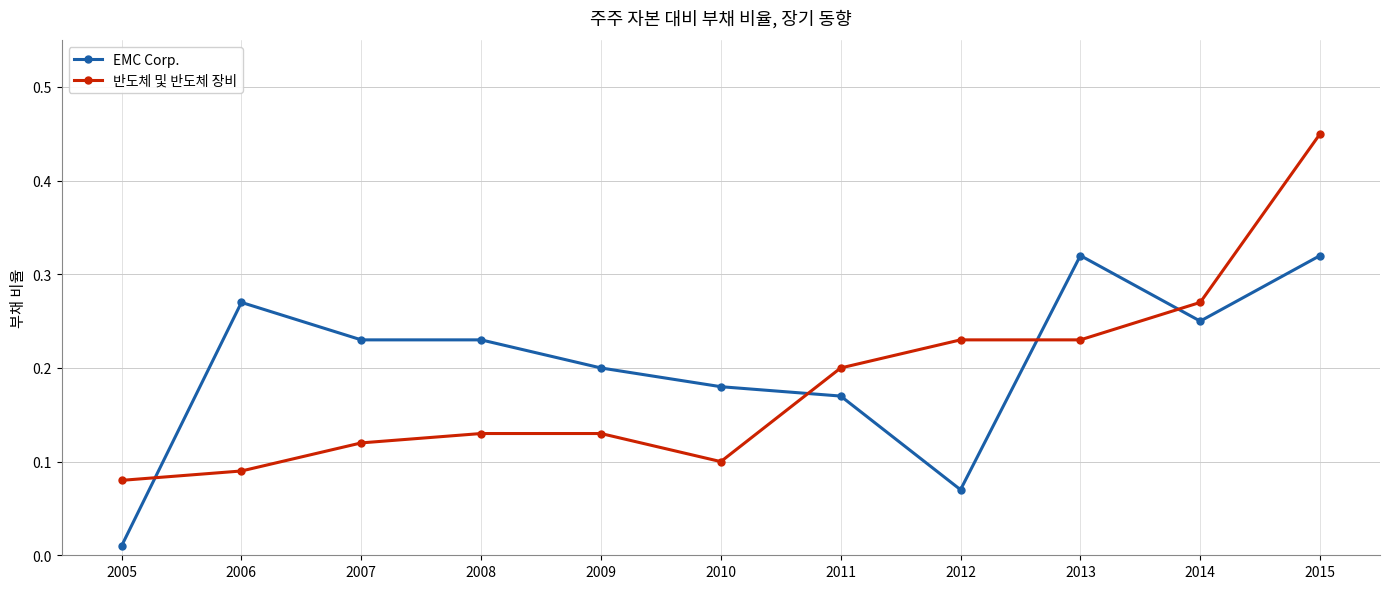

At how many categories does at least one series exceed 0?

11